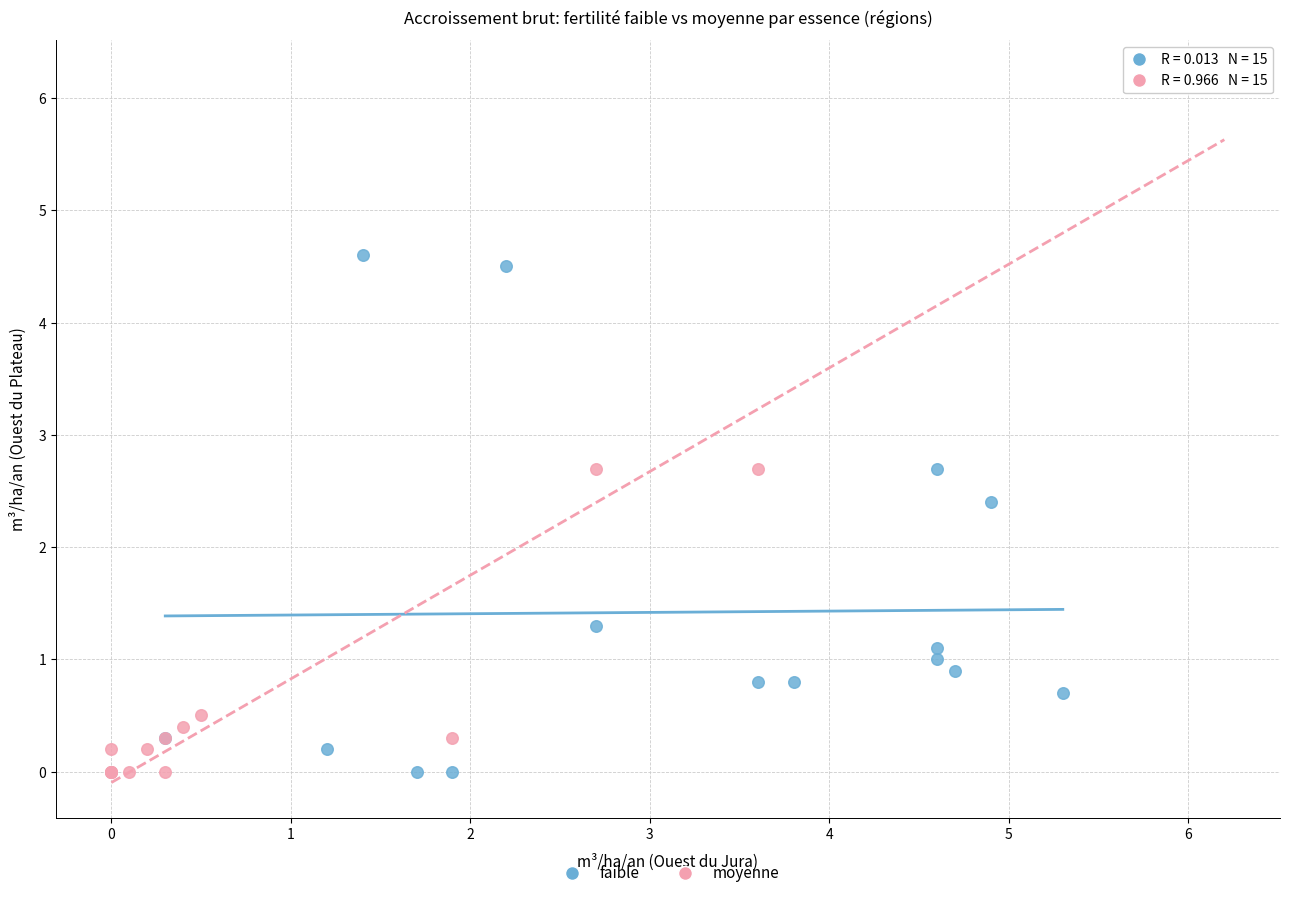

Which series contains the highest Y value?

moyenne